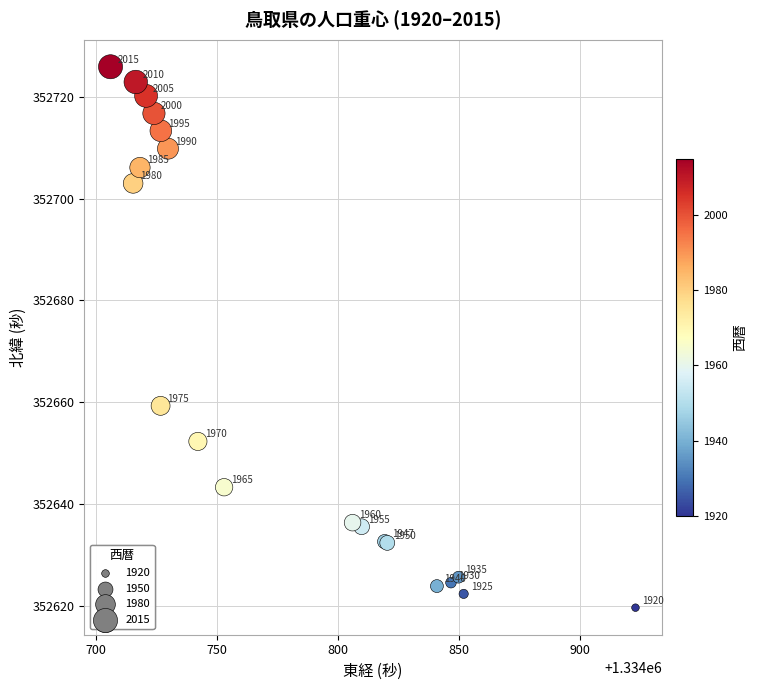

What Y value in the scatter plot is closest to 352672?

352659.3